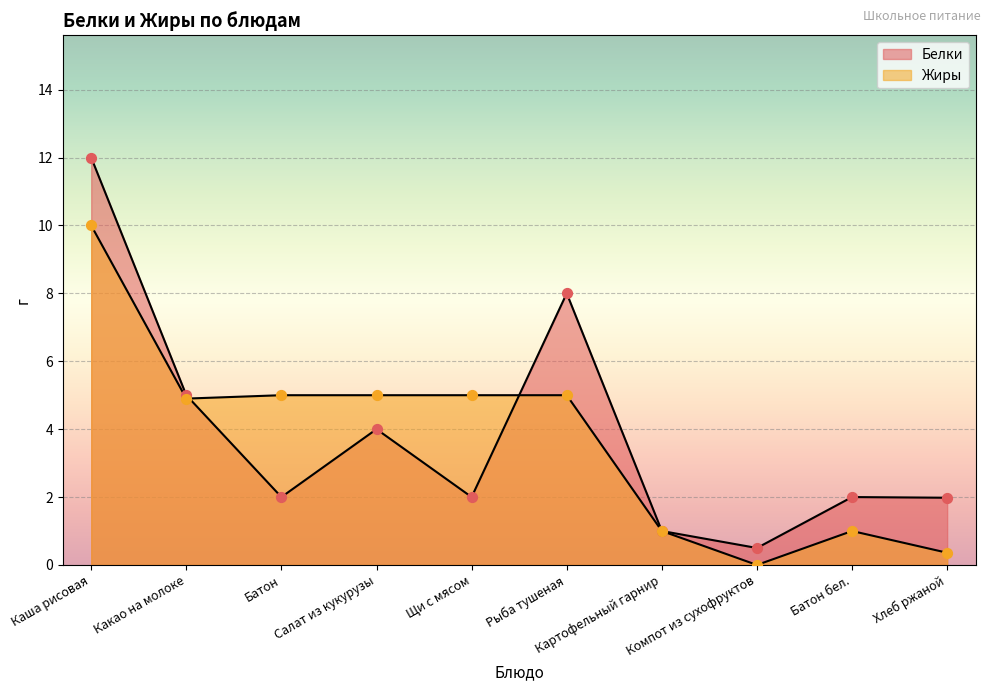

Which series contains the lowest Y value?

Жиры